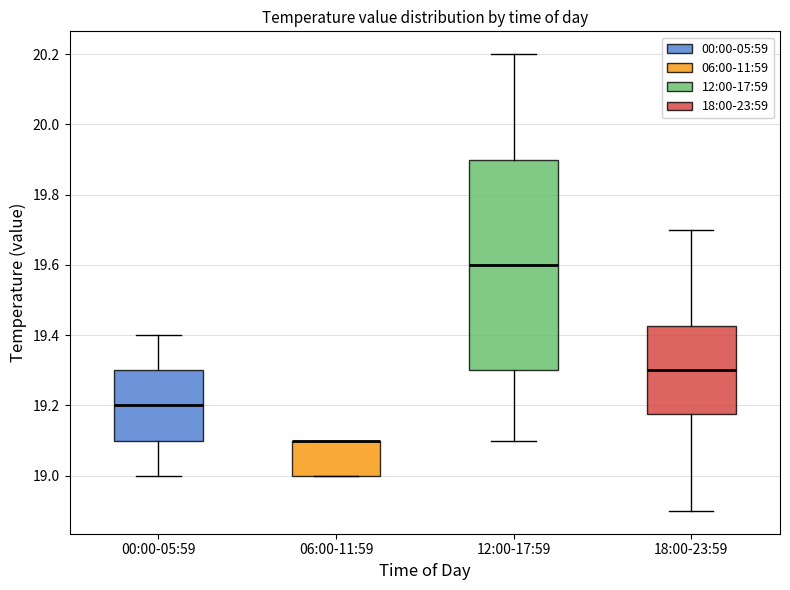

Reading left to right, read every box against the y-axis: the position of its median line, the range the box covers, and the ends of its whiskers. The values are not printed on the chart, so give them approximately, as read against the axis.

00:00-05:59: median 19.20, box 19.10 to 19.30, whiskers 19.00 to 19.40
06:00-11:59: median 19.10 (drawn on the box's upper edge), box 19.00 to 19.10, whiskers 19.00 to 19.10
12:00-17:59: median 19.60, box 19.30 to 19.90, whiskers 19.10 to 20.20
18:00-23:59: median 19.30, box 19.18 to 19.42, whiskers 18.90 to 19.70